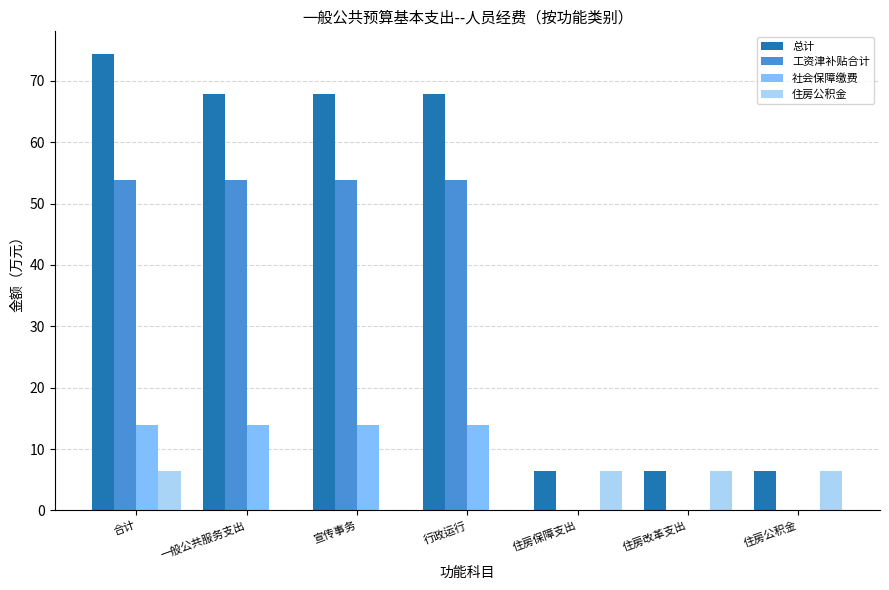

Which series has the widest spread of values?

总计